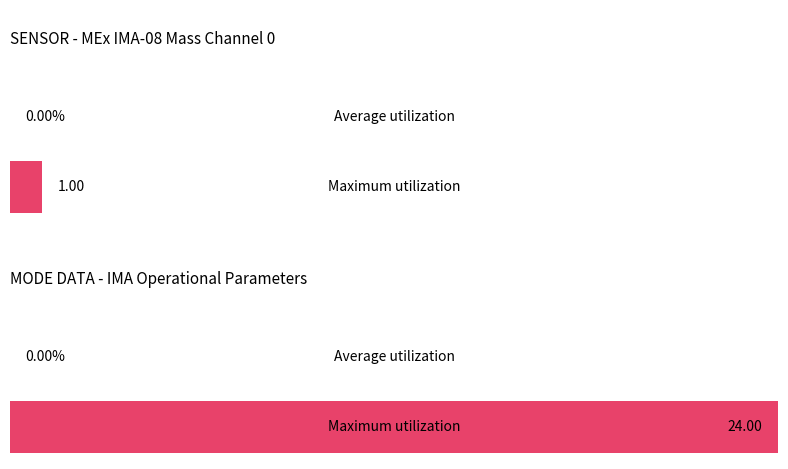

Are the bars horizontal?

Yes